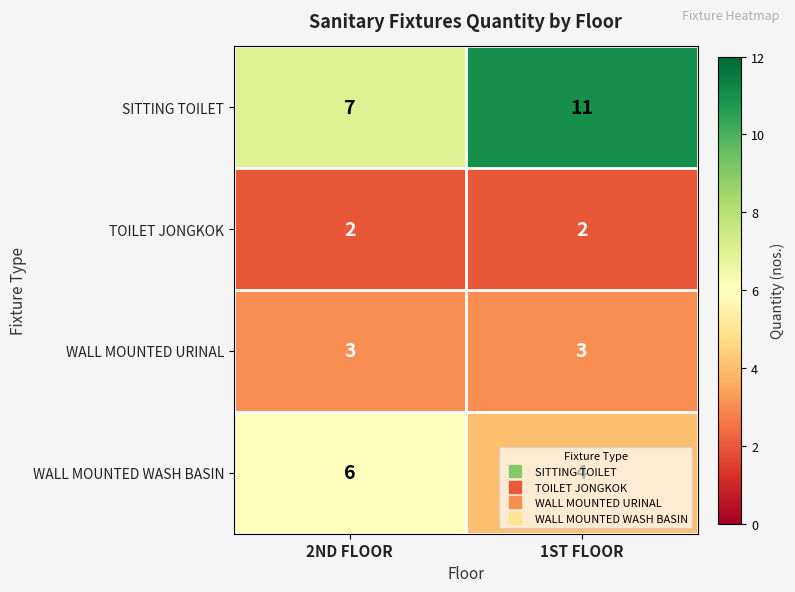

The value of SITTING TOILET at 1ST FLOOR is 7. True or false?

False